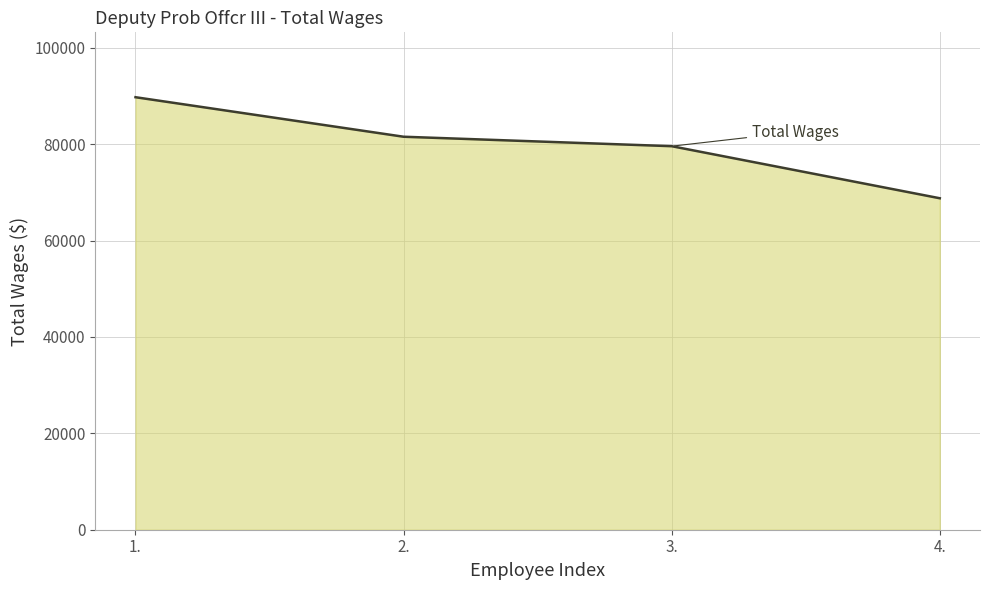

List the labels in order of value, smallest first.

4., 3., 2., 1.